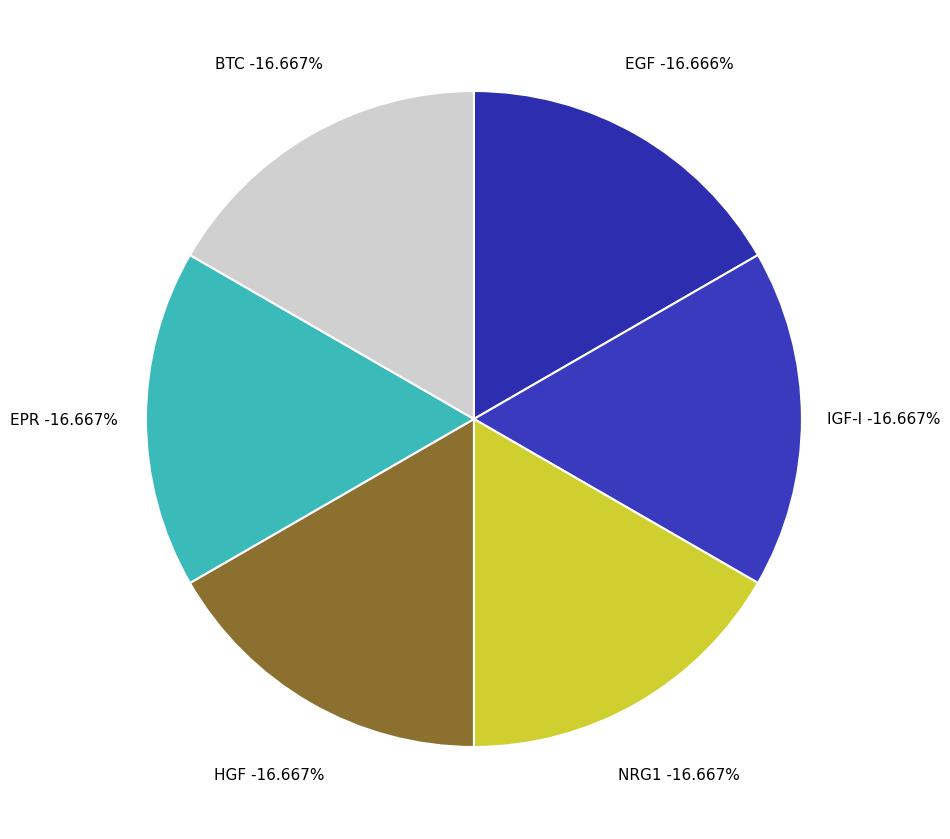

Is it true that HGF is 23% of the pie?

False